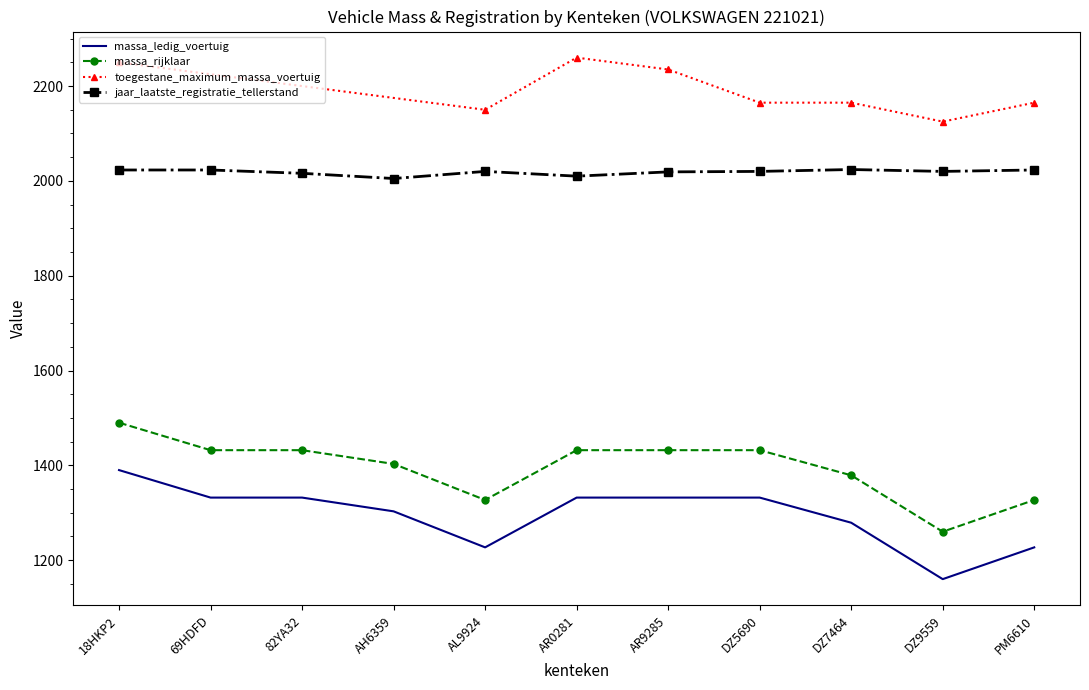

What is the maximum value shown in the chart?

2024